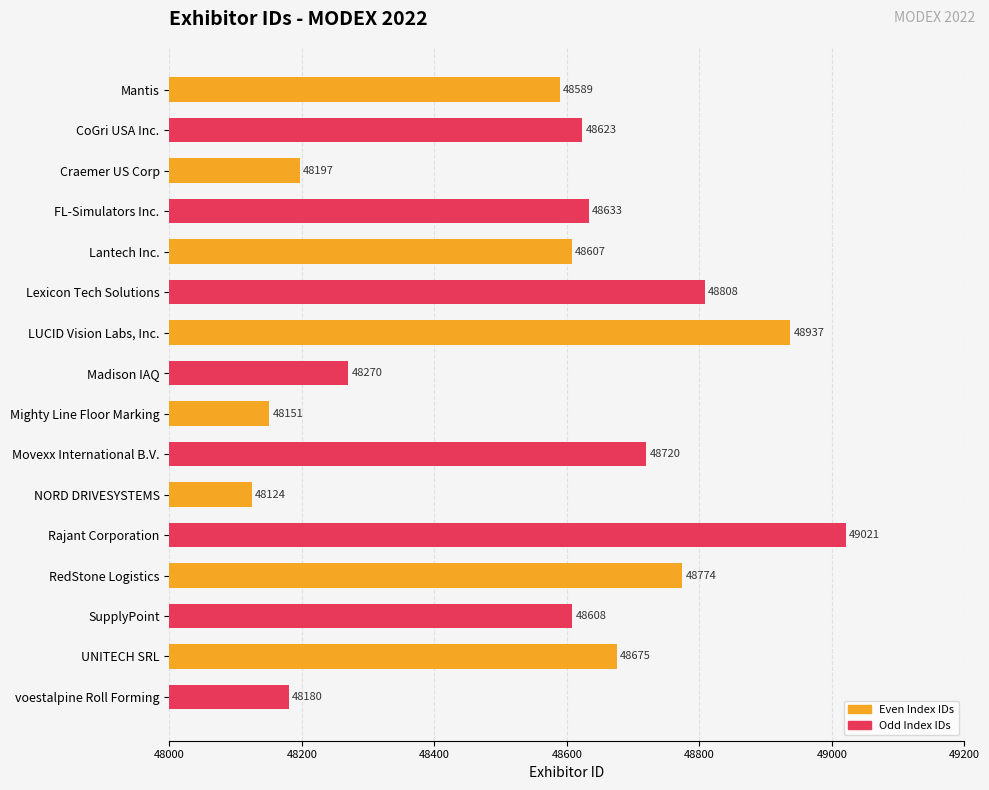

What is the difference between the second highest and minimum values?

813